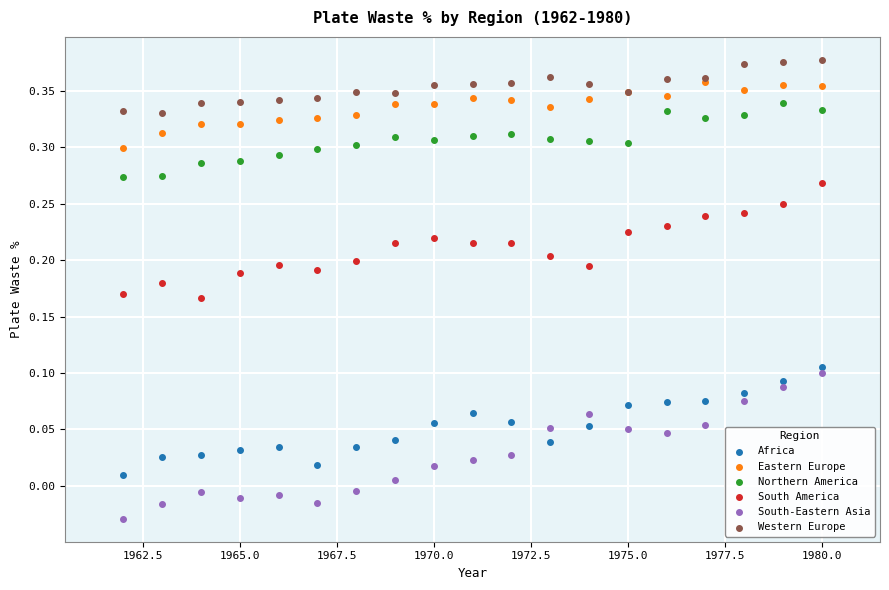

What are all the series names shown in the legend?

Africa, Eastern Europe, Northern America, South America, South-Eastern Asia, Western Europe